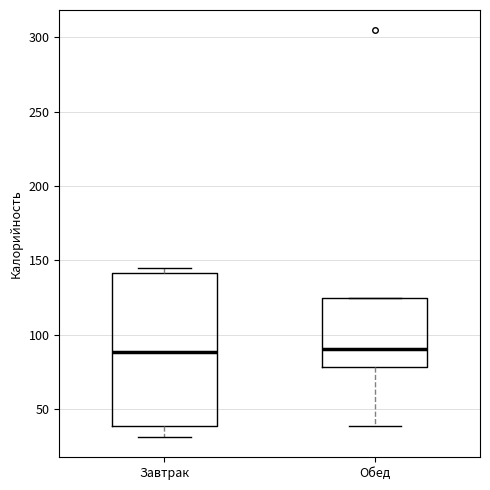

Reading left to right, transcribe this box plot: for each box, give where its median line is, the range the box spans, and where its two whiskers end, as read against the y-axis. The values are not printed on the chart, so give them approximately, as read against the axis.

Завтрак: median 90, box 40 to 140, whiskers 30 to 145
Обед: median 90, box 80 to 125, whiskers 40 to 125